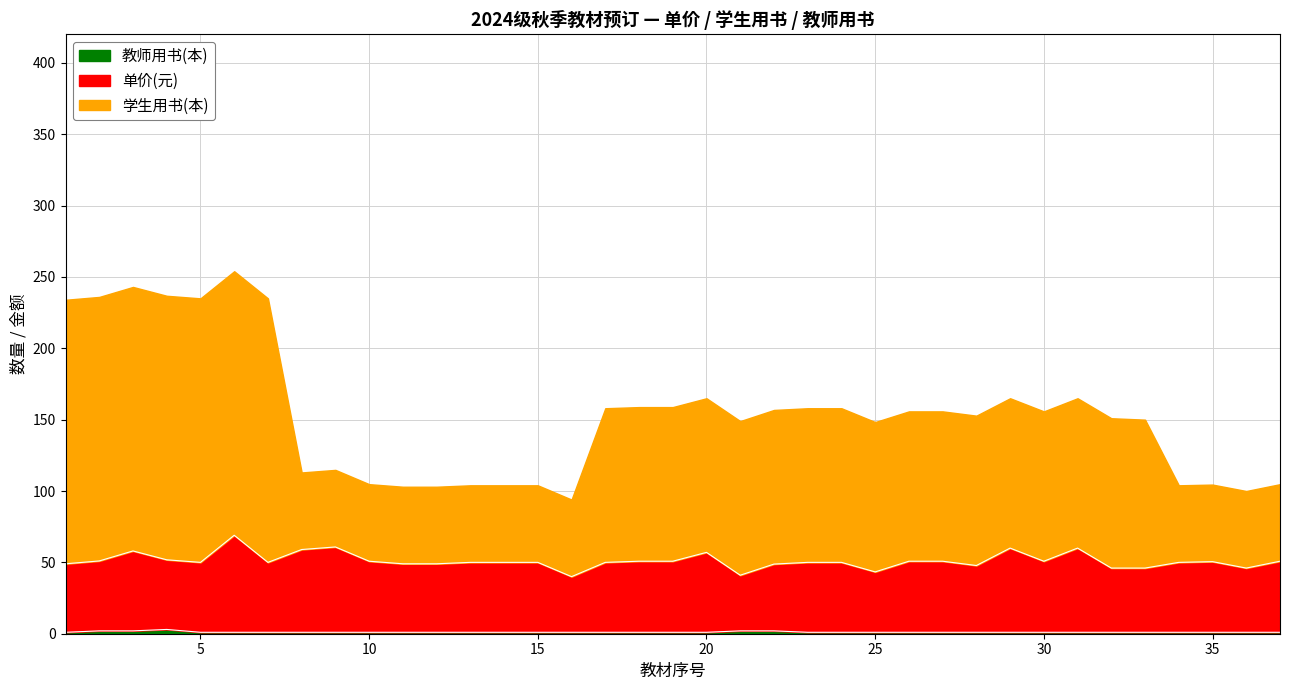

Does the chart display data point markers on the line(s)?

No